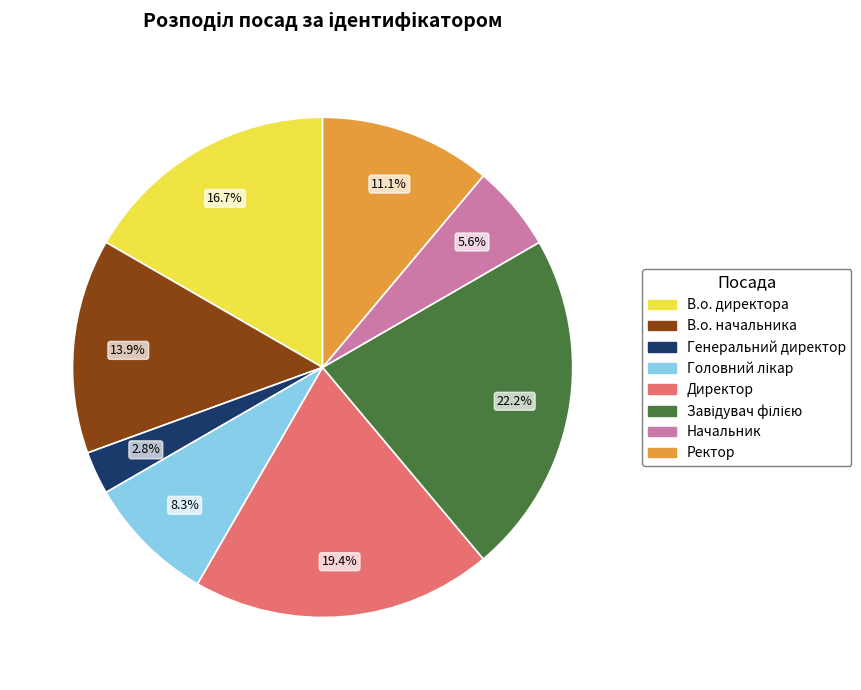

How many slices are in this pie chart?

8